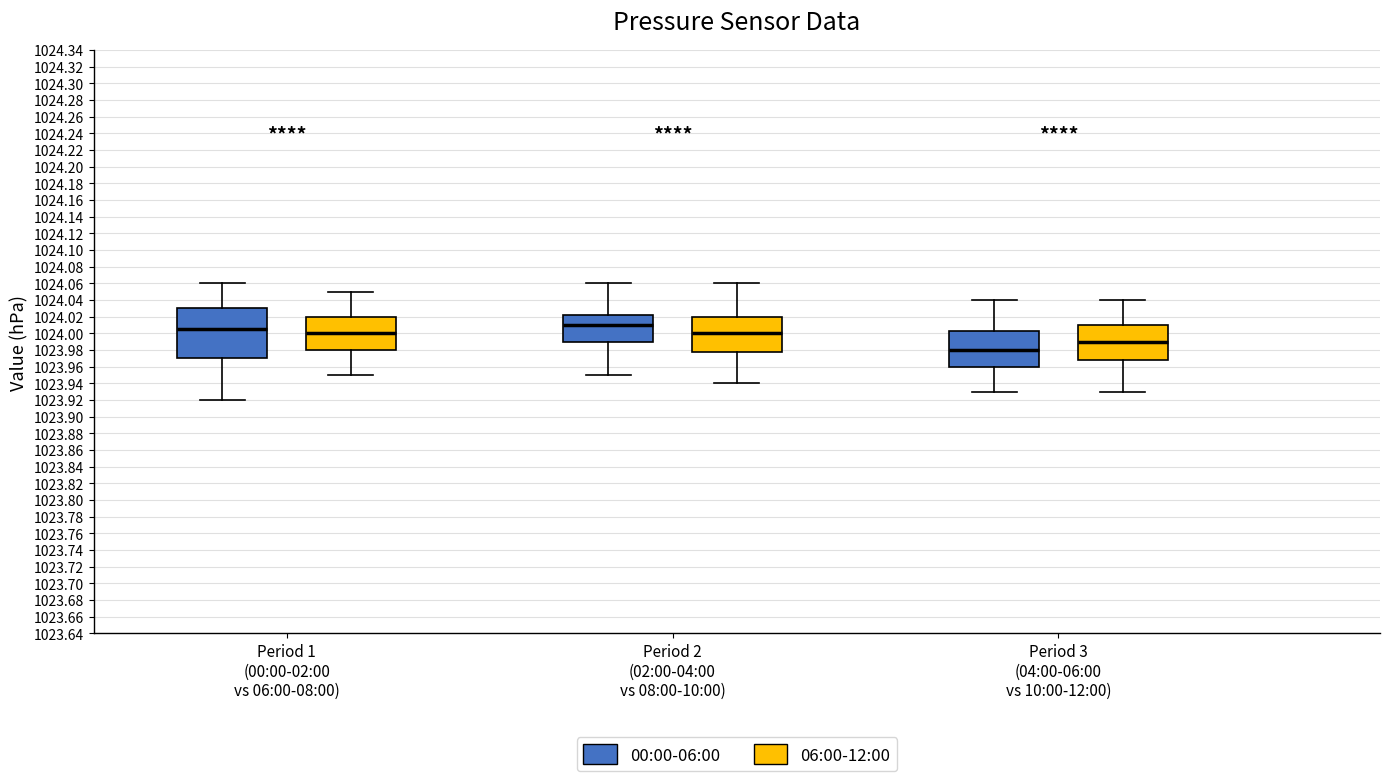

Reading left to right, read every box against the y-axis: the position of its median line, the range the box covers, and the ends of its whiskers. The values are not printed on the chart, so give them approximately, as read against the axis.

Period 1 (00:00-02:00 vs 06:00-08:00) (00:00-06:00): median 1024.006, box 1023.970 to 1024.030, whiskers 1023.920 to 1024.060
Period 1 (00:00-02:00 vs 06:00-08:00) (06:00-12:00): median 1024.000, box 1023.980 to 1024.020, whiskers 1023.950 to 1024.050
Period 2 (02:00-04:00 vs 08:00-10:00) (00:00-06:00): median 1024.010, box 1023.990 to 1024.022, whiskers 1023.950 to 1024.060
Period 2 (02:00-04:00 vs 08:00-10:00) (06:00-12:00): median 1024.000, box 1023.978 to 1024.020, whiskers 1023.940 to 1024.060
Period 3 (04:00-06:00 vs 10:00-12:00) (00:00-06:00): median 1023.980, box 1023.960 to 1024.002, whiskers 1023.930 to 1024.040
Period 3 (04:00-06:00 vs 10:00-12:00) (06:00-12:00): median 1023.990, box 1023.968 to 1024.010, whiskers 1023.930 to 1024.040